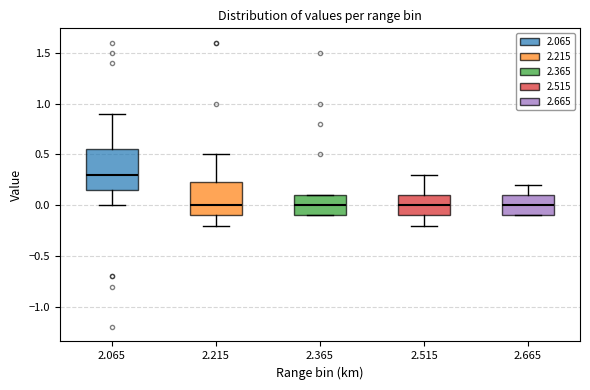

Which box is the tallest, from its lower edge to its upper edge?

2.065